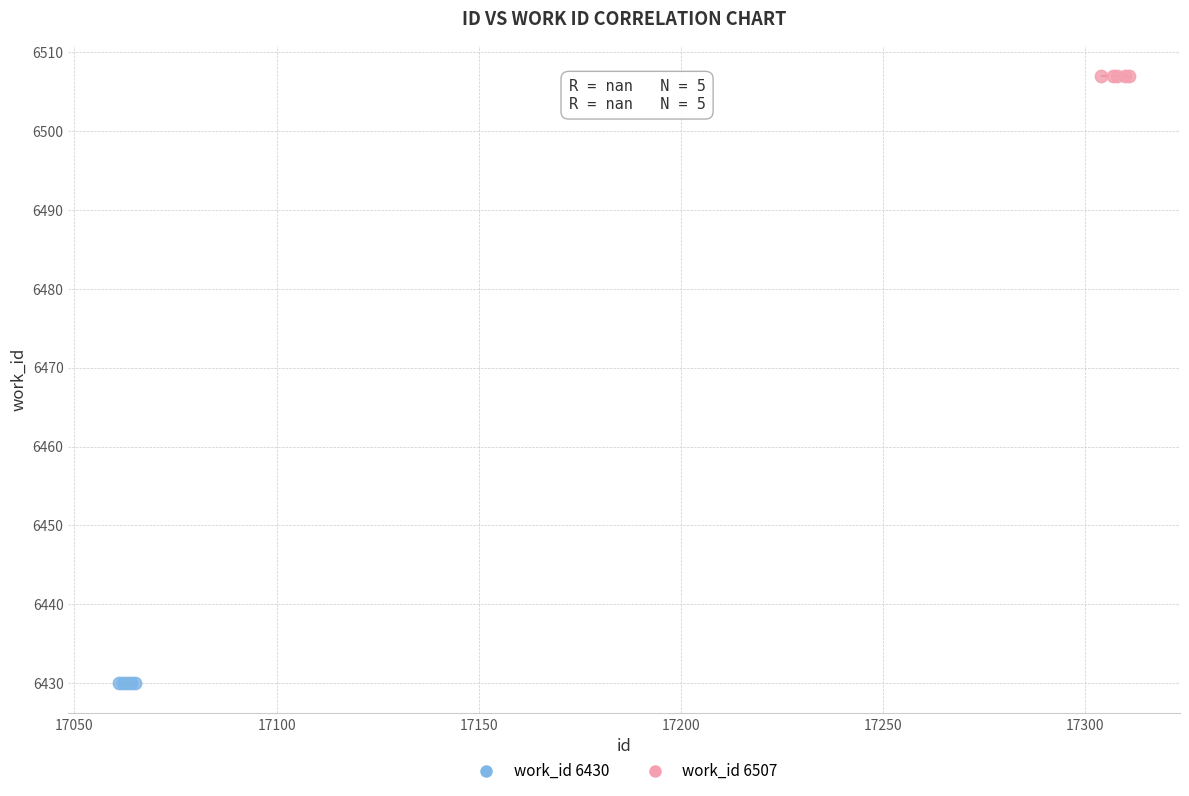

Which series contains the lowest Y value?

work_id 6430